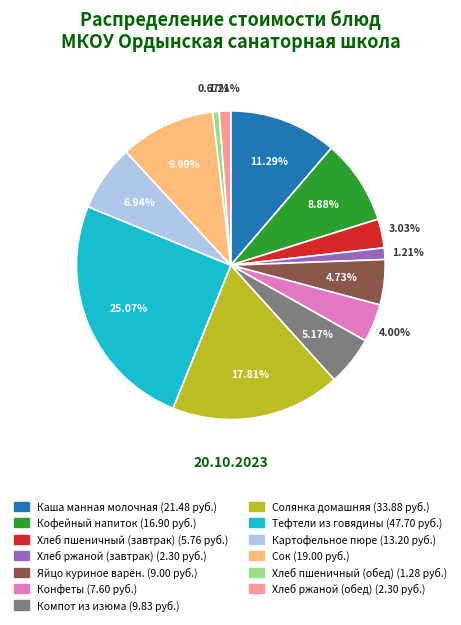

How many slices are in this pie chart?

13